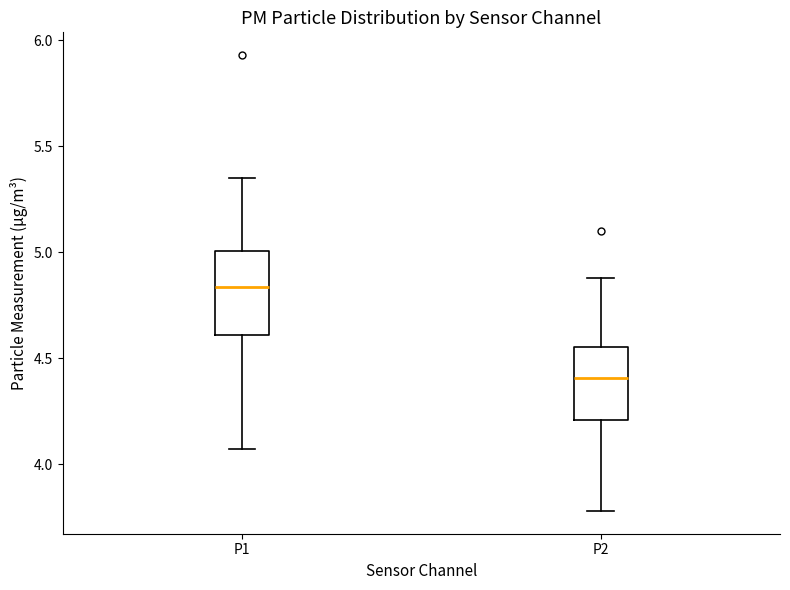

Which box is the tallest, from its lower edge to its upper edge?

P1